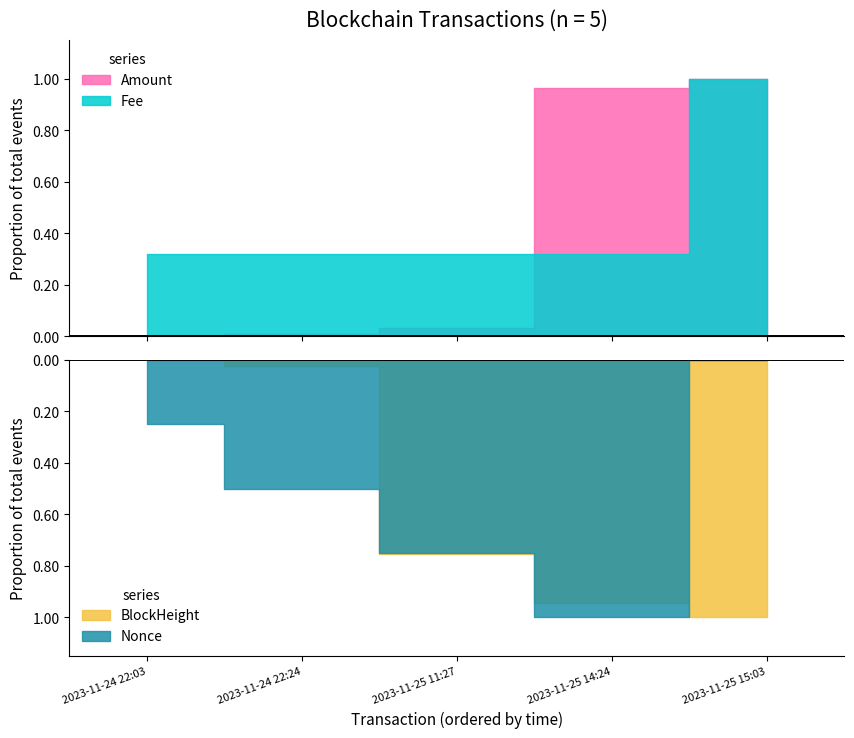

What is the difference between the Amount values at 2023-11-25 15:03 and 2023-11-24 22:03?

152.2